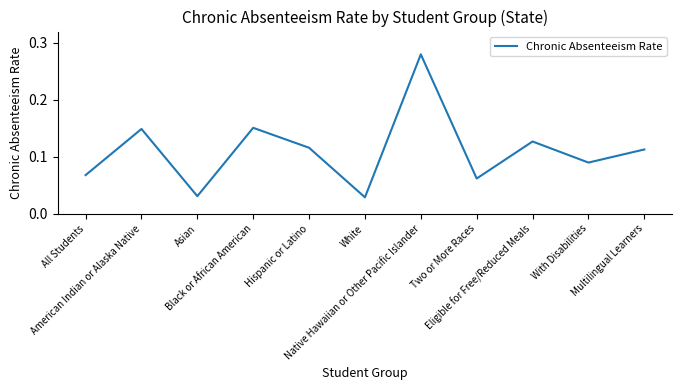

Is it true that the value at Eligible for Free/Reduced Meals is 0.1?

True